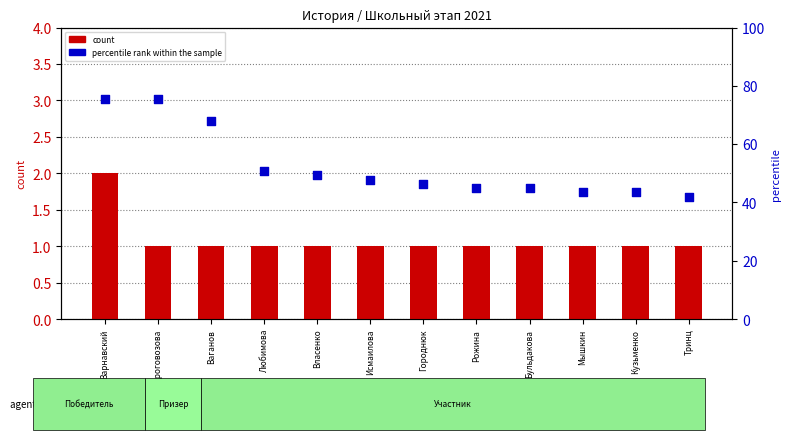

What are all the series names shown in the legend?

count, percentile rank within the sample